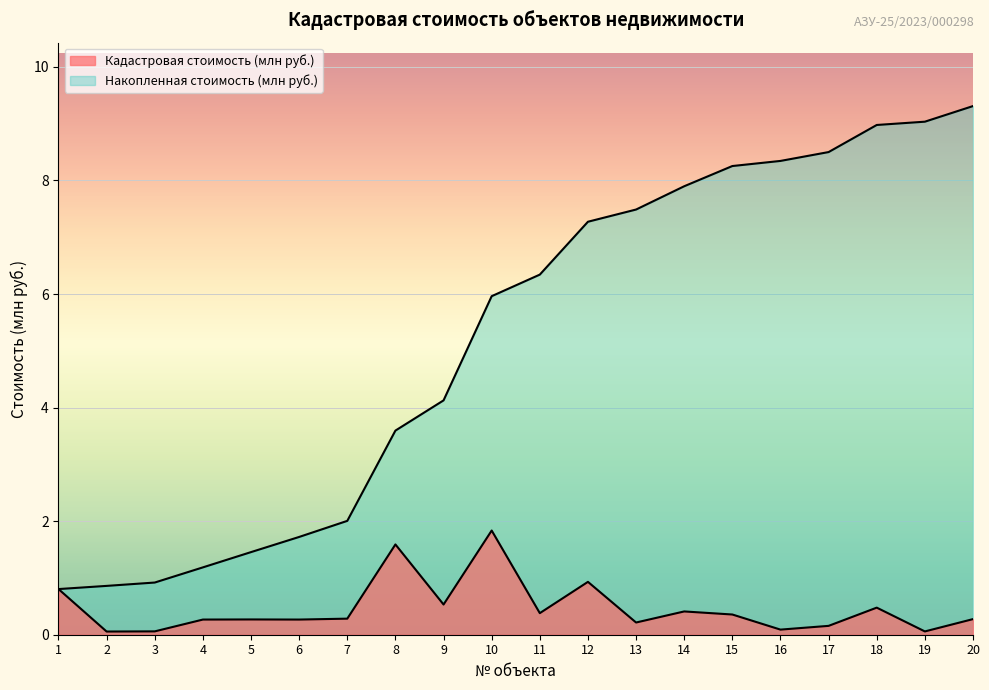

At which category does Кадастровая стоимость (млн руб.) reach its first local peak?

5